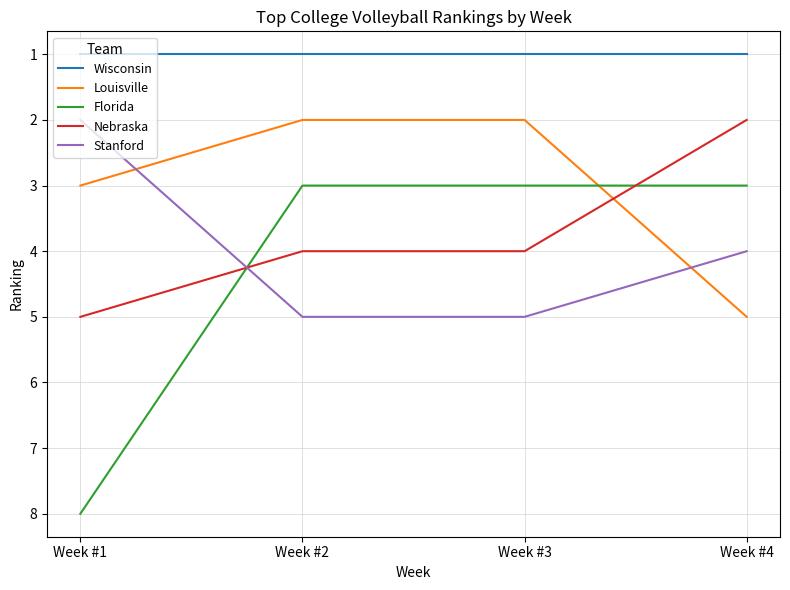

What are all the series names shown in the legend?

Wisconsin, Louisville, Florida, Nebraska, Stanford